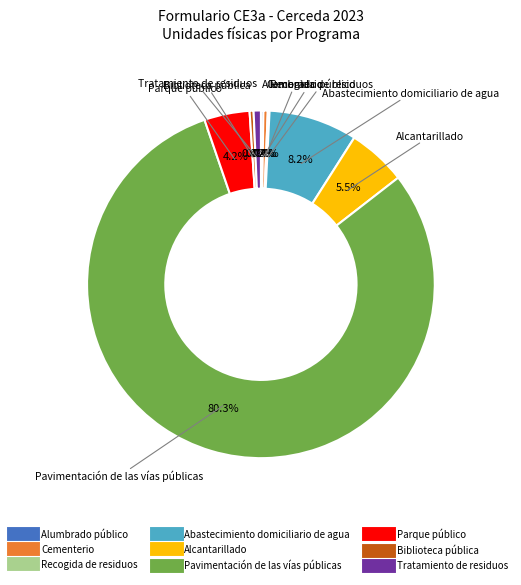

Which slice represents more than half of the pie?

Pavimentación de las vías públicas